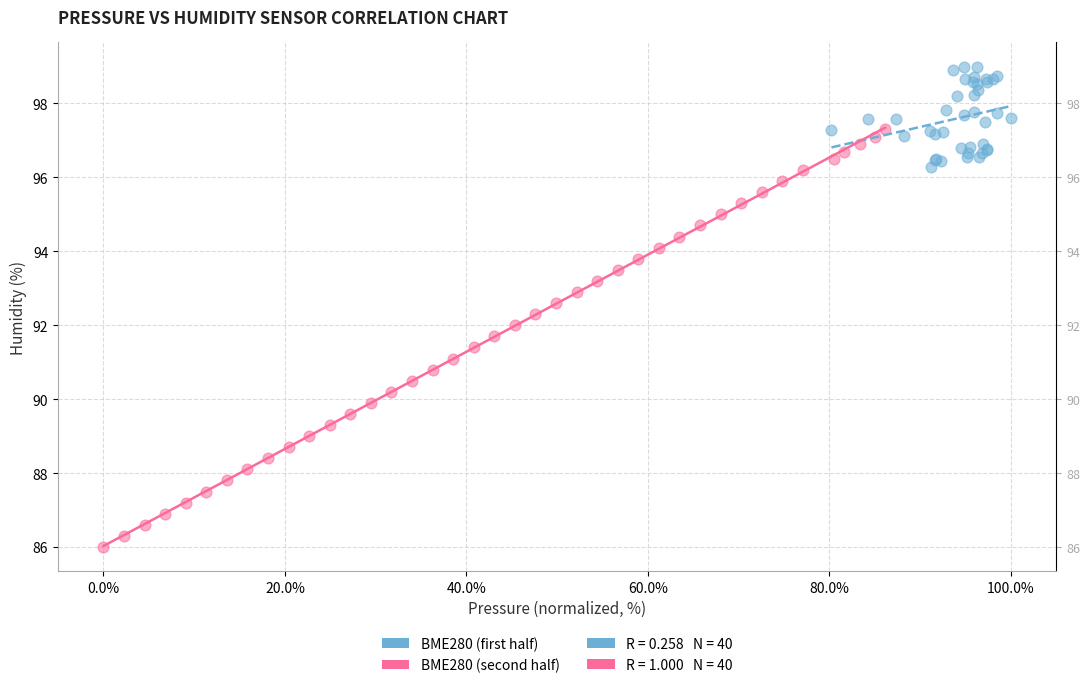

Which series reaches the minimum Y coordinate?

BME280 (second half)